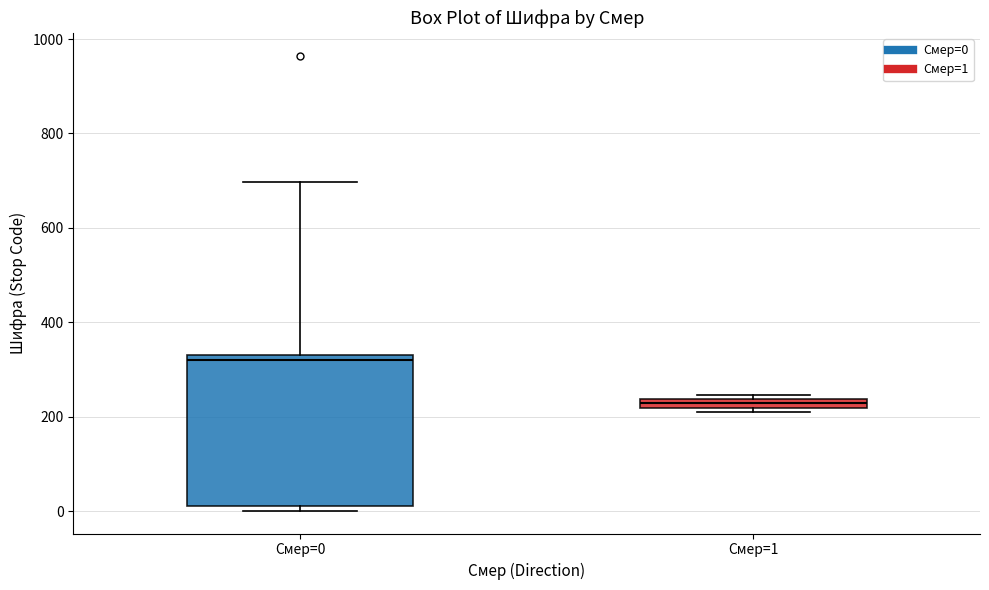

Where does the median line of the box for Смер=0 sit on the y-axis? The values are not printed on the chart, so give them approximately, as read against the axis.

320